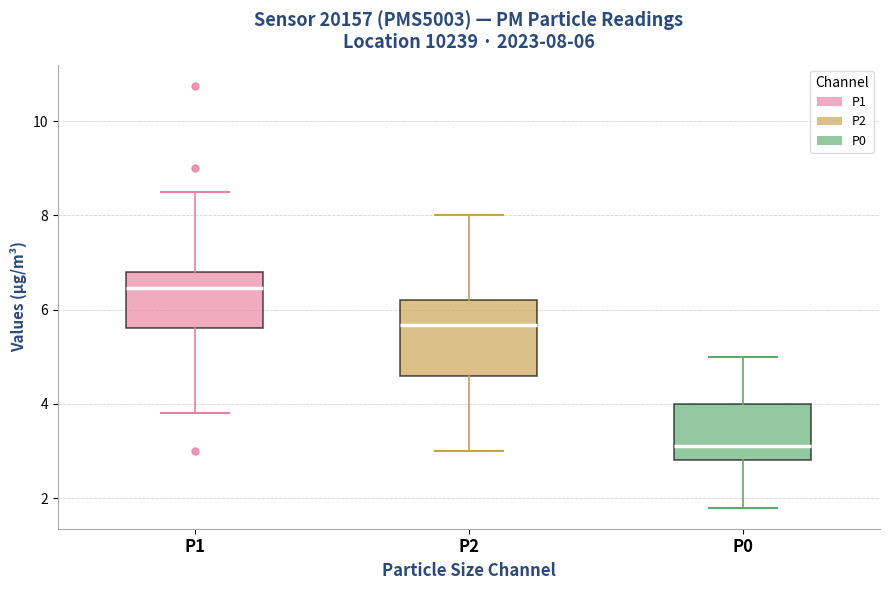

Which box has the lowest median line?

P0